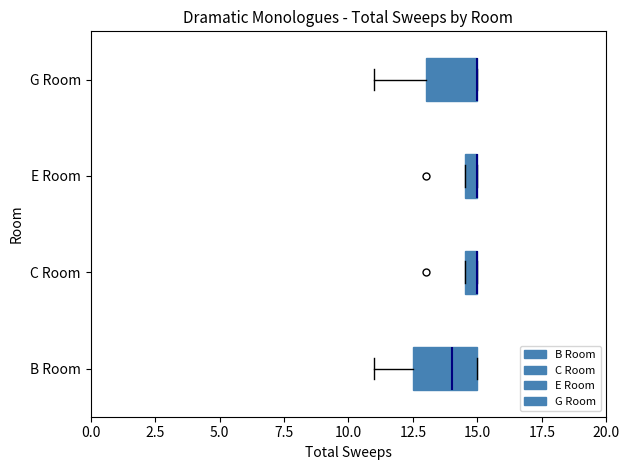

Which box is the widest, from its left edge to its right edge?

B Room